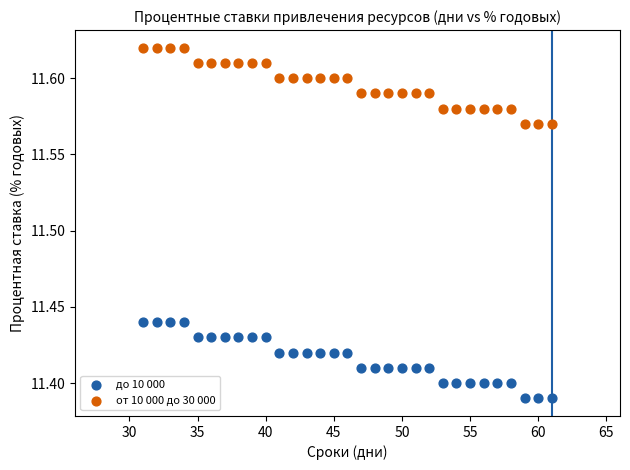

Which series contains the highest Y value?

от 10 000 до 30 000